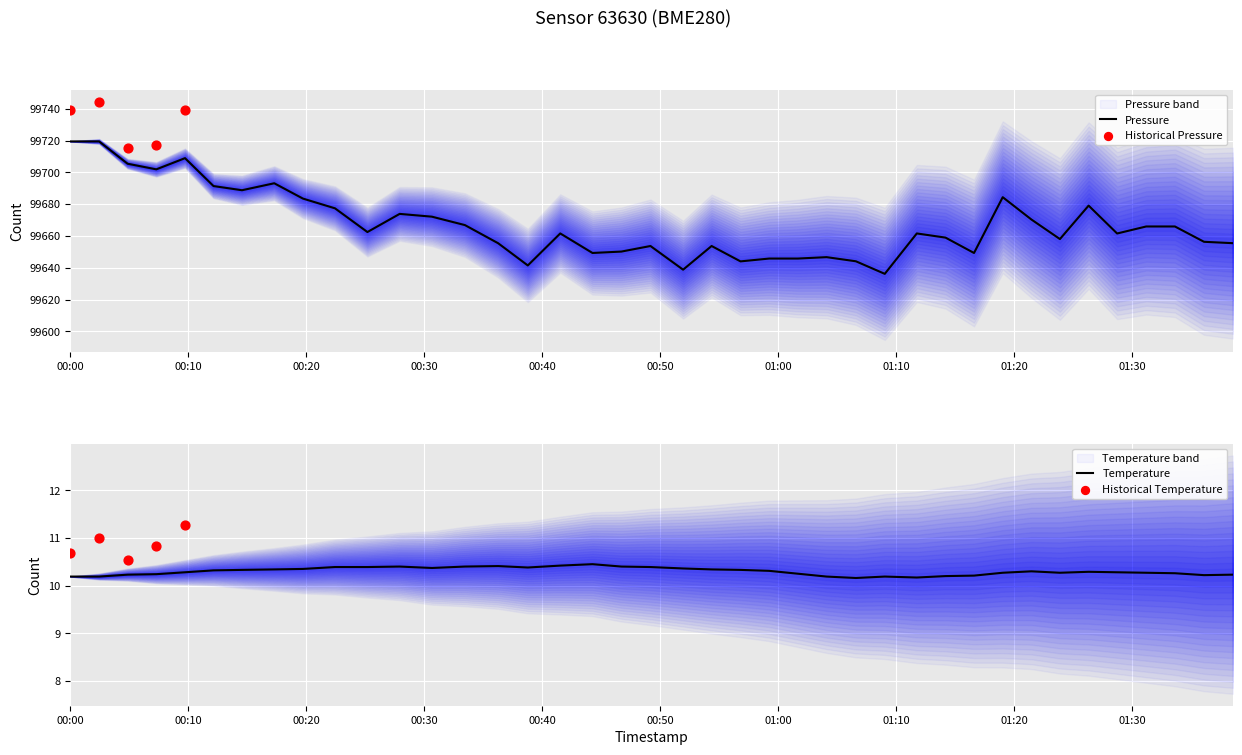

What is the minimum value for Pressure?

99636.2